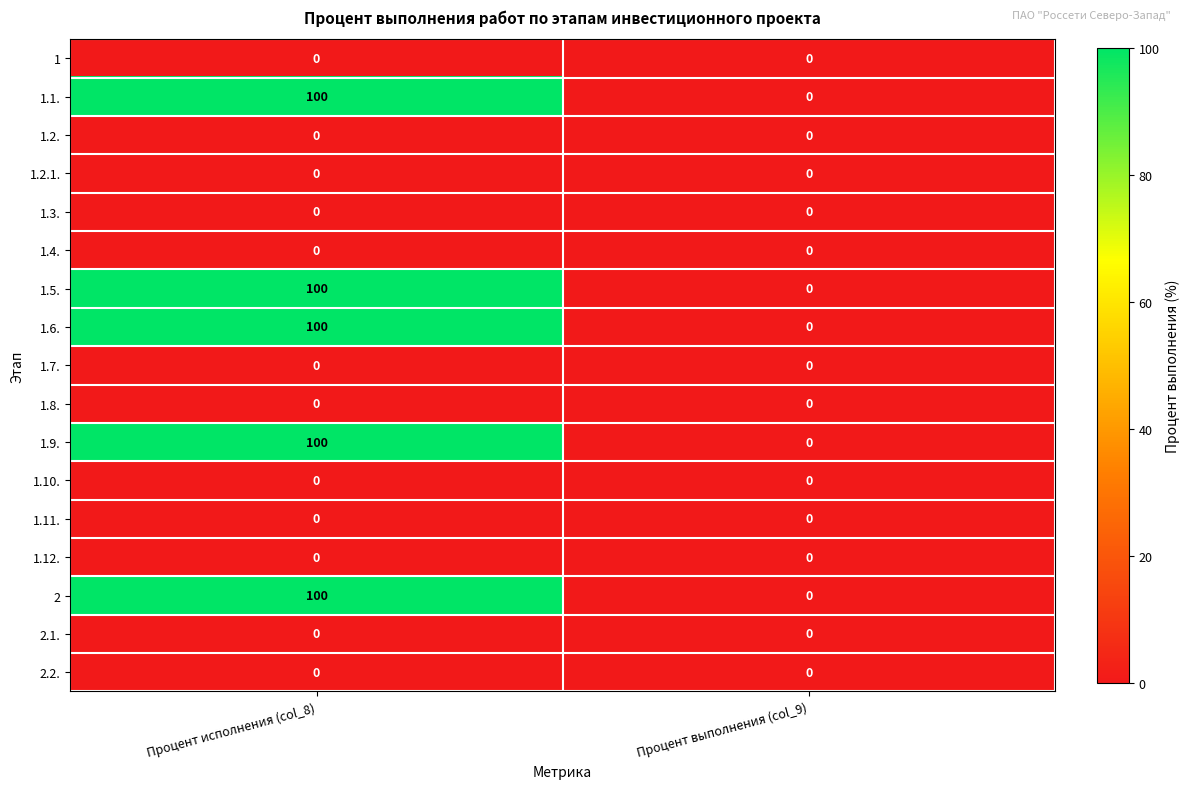

Which category has the highest value across all series?

Процент исполнения (col_8)